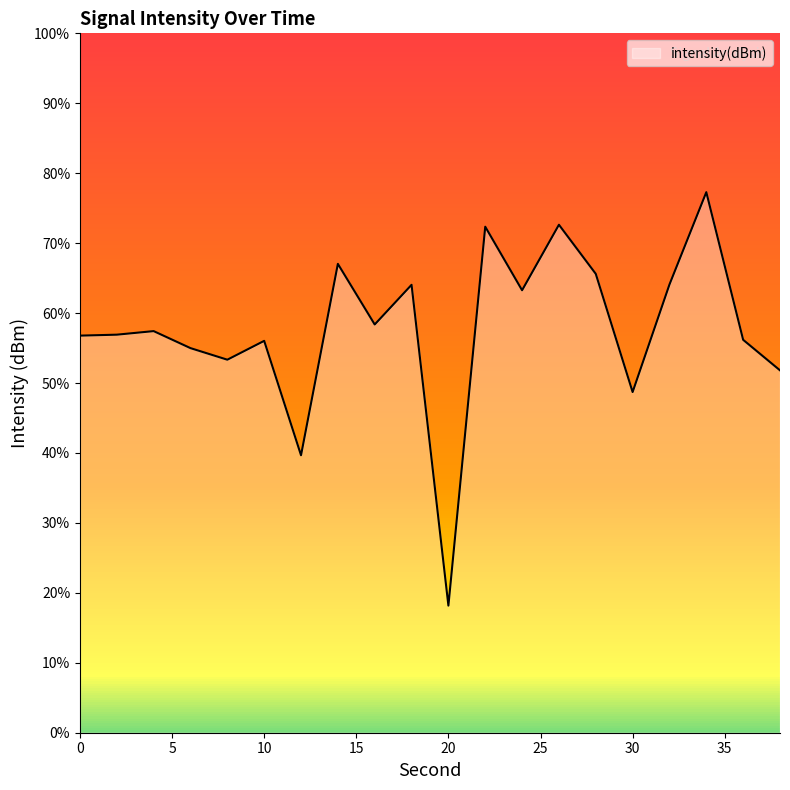

Does the chart have visible grid lines?

No